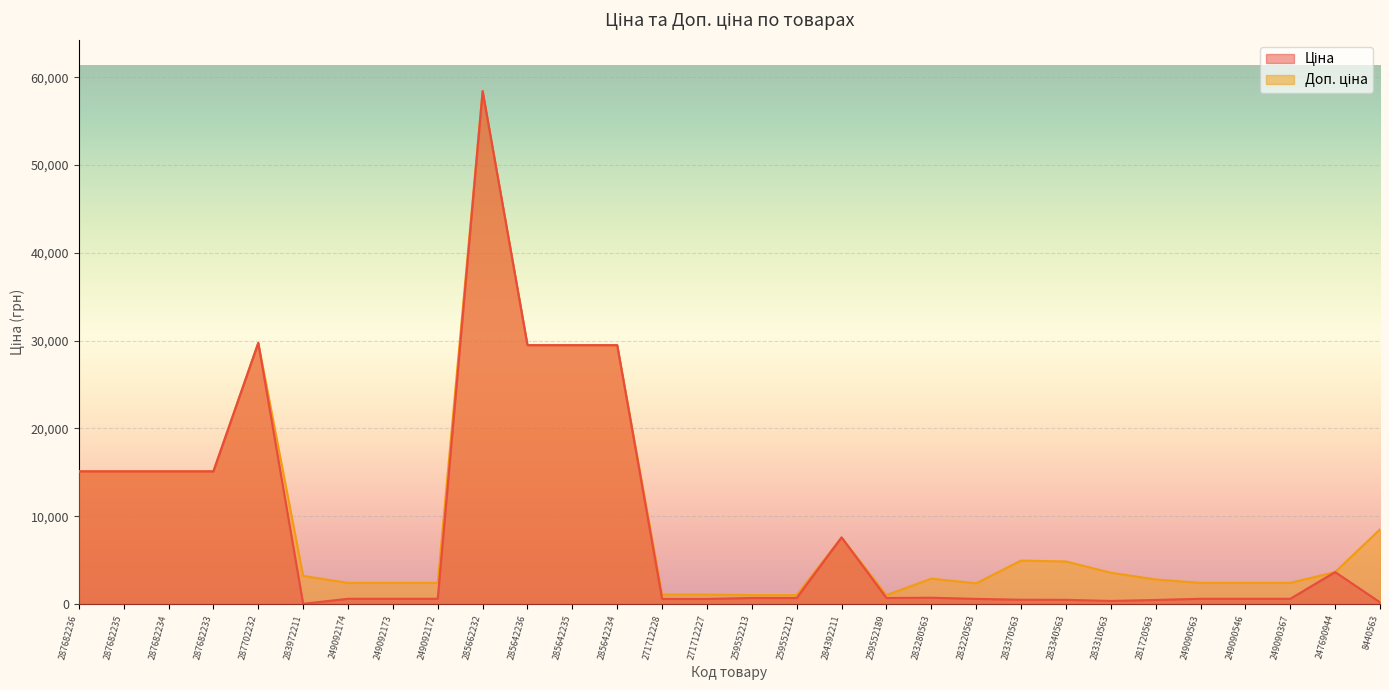

At which category does the chart reach its minimum across all series?

283972211